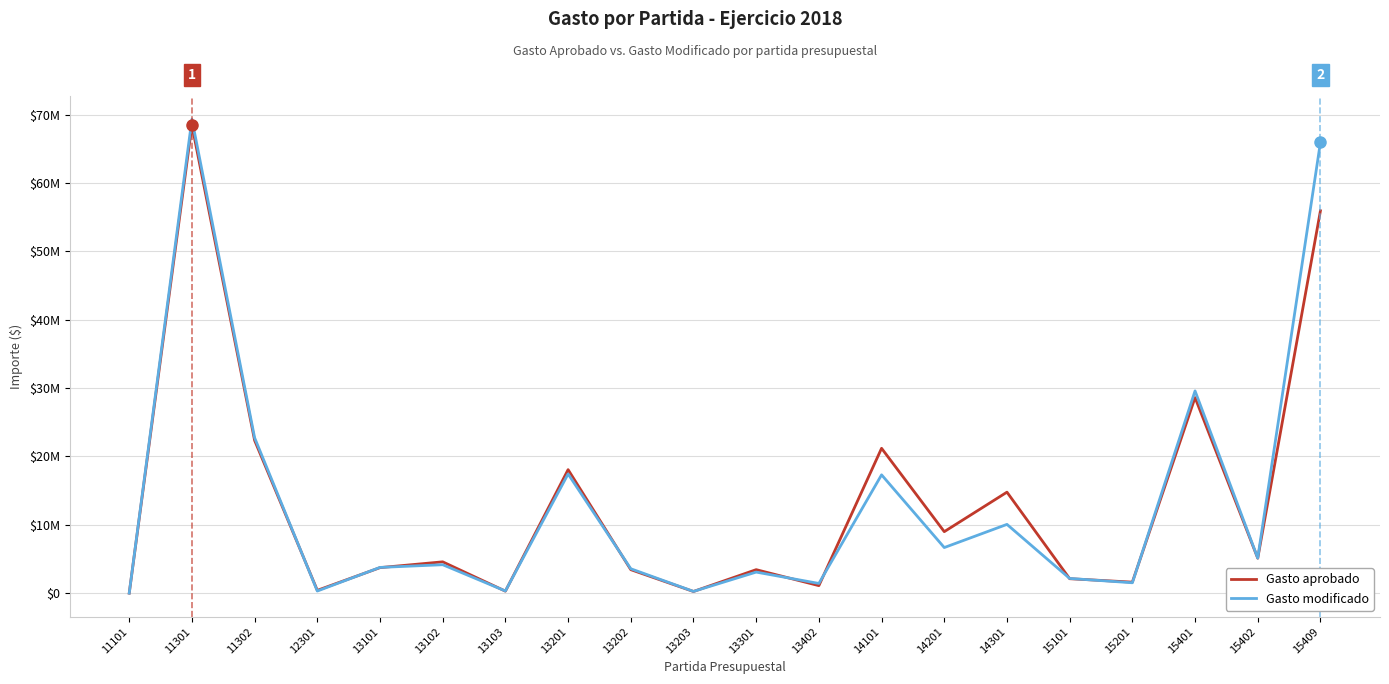

Reading left to right, transcribe all the data shown in this chart.

Gasto aprobado: 0.0	68456663.2	22337590.1	405920.0	3729173.0	4577904.5	288215.0	18062064.8	3432685.8	239559.7	3433597.9	1094967.1	21185896.4	8992034.4	14770979.8	2108877.3	1607800.4	28608202.2	5106471.0	55935722.9
Gasto modificado: 300.0	69322103.8	22726001.4	304439.0	3761796.9	4156017.4	313376.5	17432514.4	3566206.0	250987.1	3076668.5	1415111.5	17303487.3	6666872.0	10056540.7	2149266.9	1514712.2	29582027.9	5126102.8	65952259.2